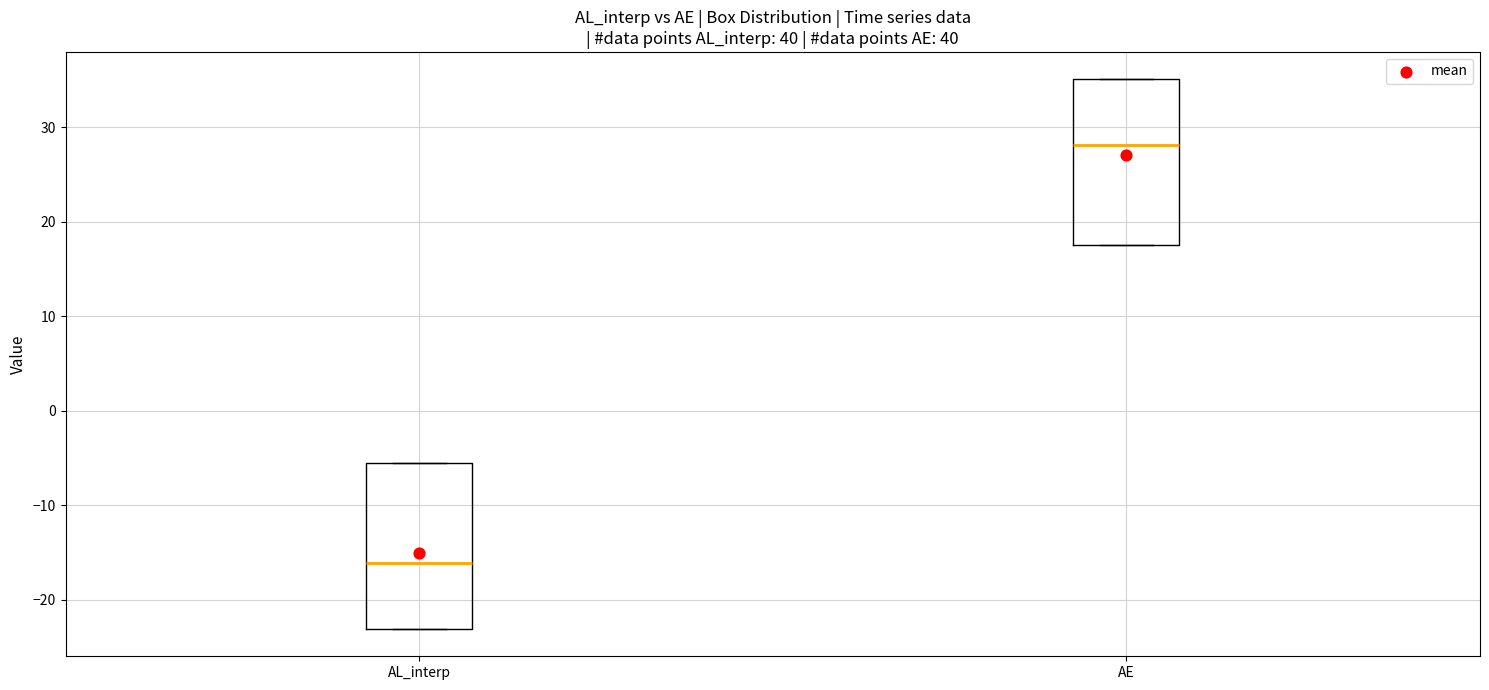

Which box has the highest median line?

AE